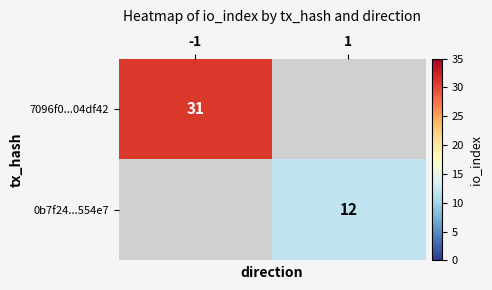

The value of 0b7f24...554e7 at 1 is 3. True or false?

False